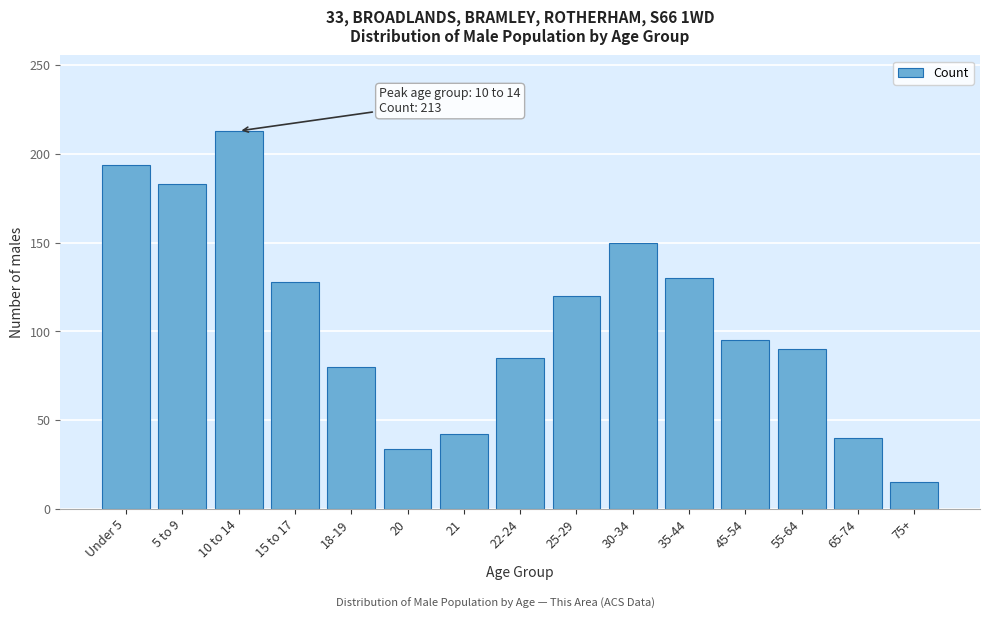

Reading left to right, list all the values displayed in this chart.

Under 5=194	5 to 9=183	10 to 14=213	15 to 17=128	18-19=80	20=34	21=42	22-24=85	25-29=120	30-34=150	35-44=130	45-54=95	55-64=90	65-74=40	75+=15